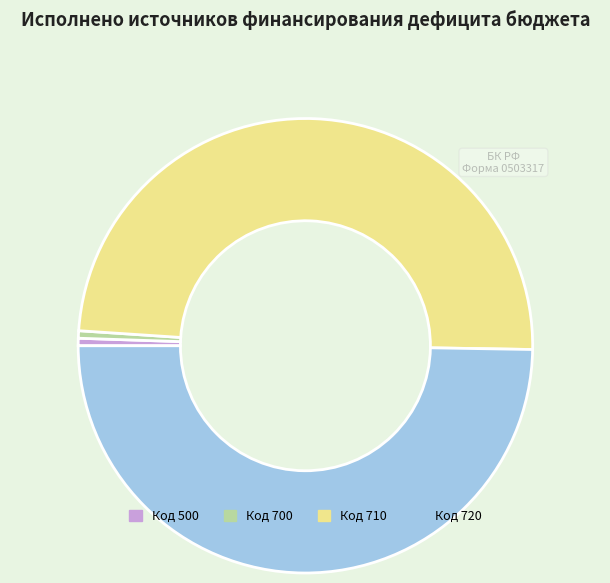

What is the largest slice in the pie chart?

Код 720